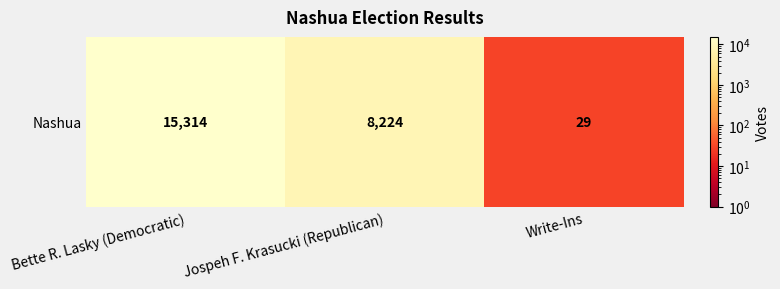

What is the average value?

7856